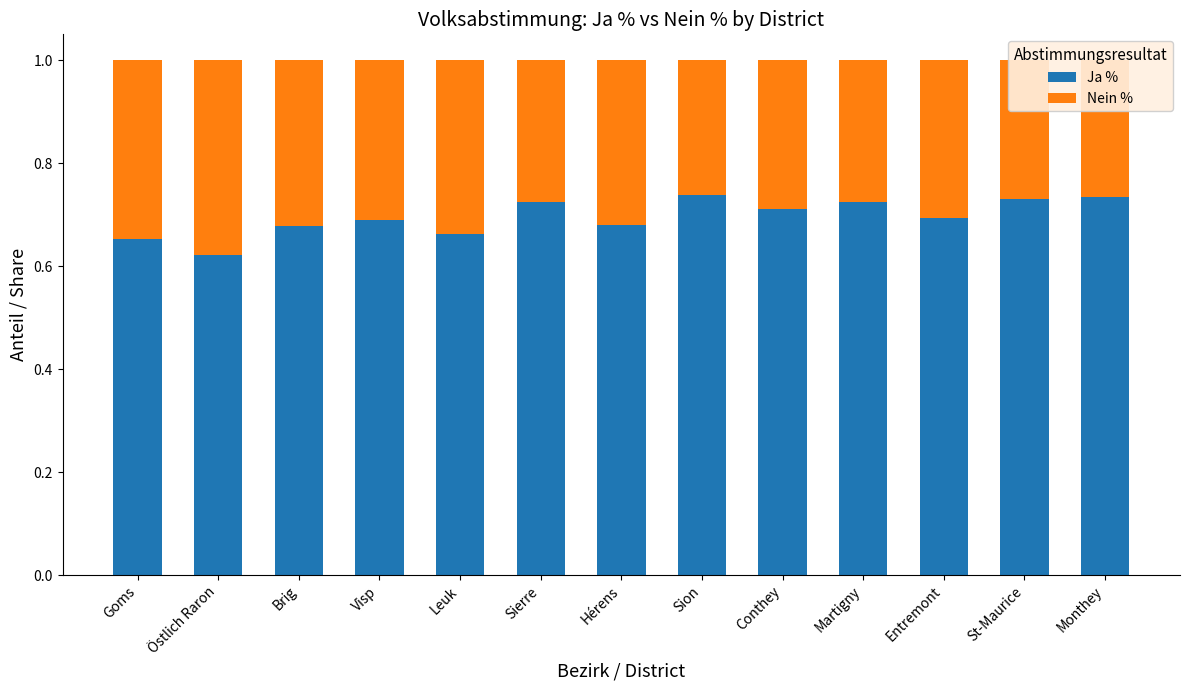

True or false: Ja % has a value of 0.7 at St-Maurice.

True